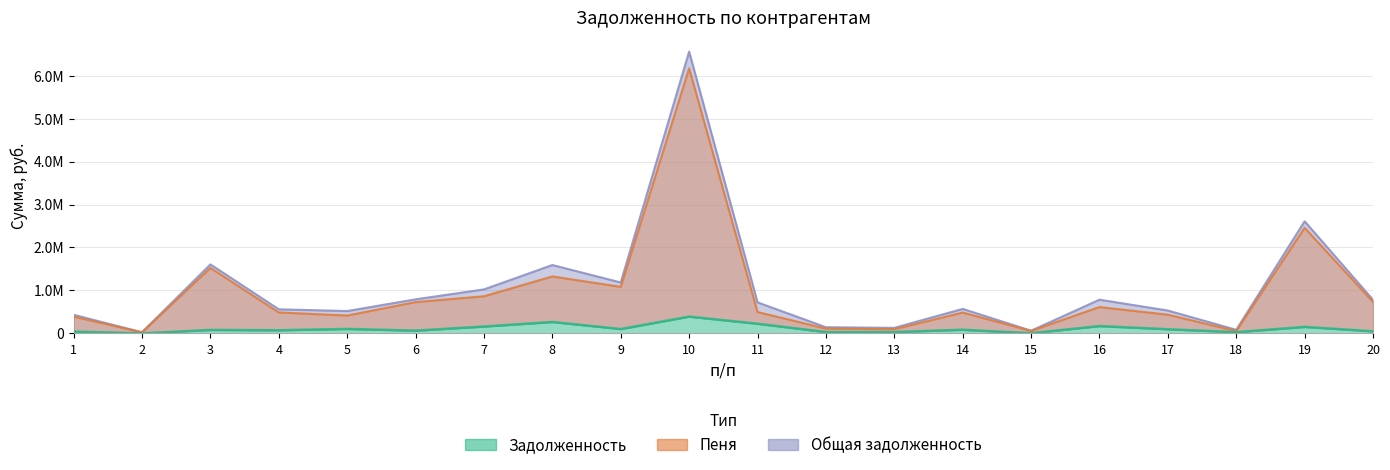

True or false: Общая задолженность and Пеня cross at least once.

False